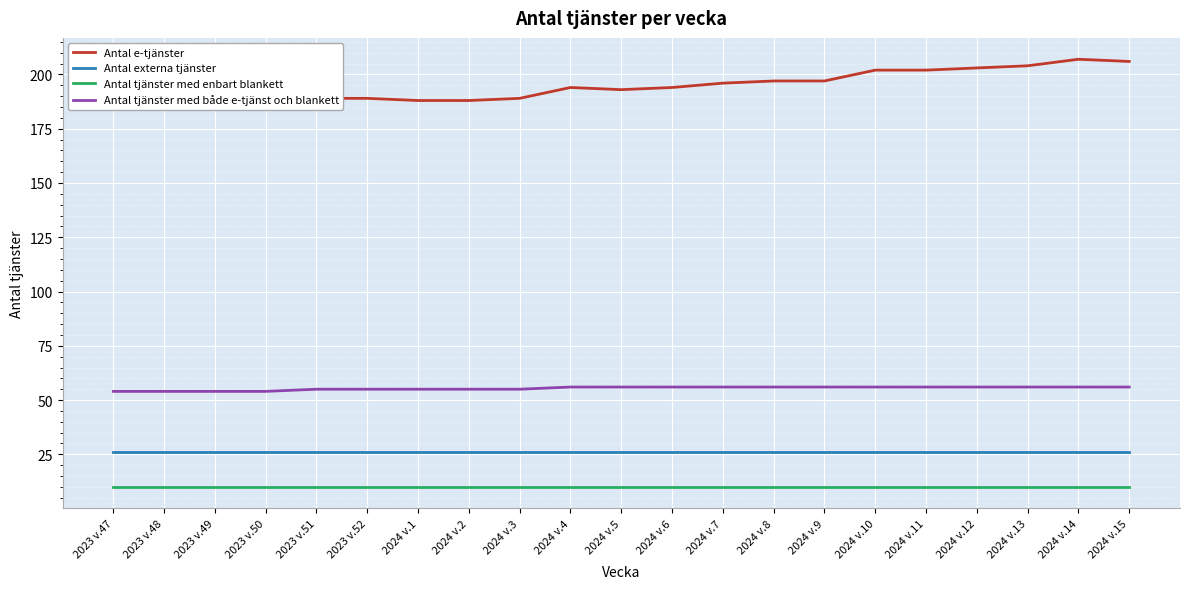

True or false: Antal e-tjänster has more than 2 points higher than both neighbors.

False